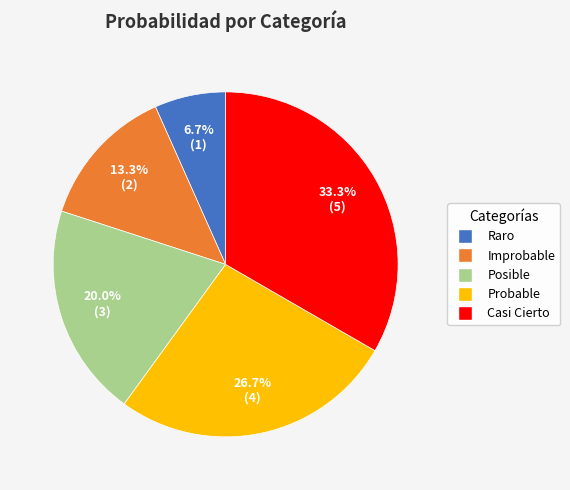

Combined, what portion of the pie is Posible and Raro?

26.7%